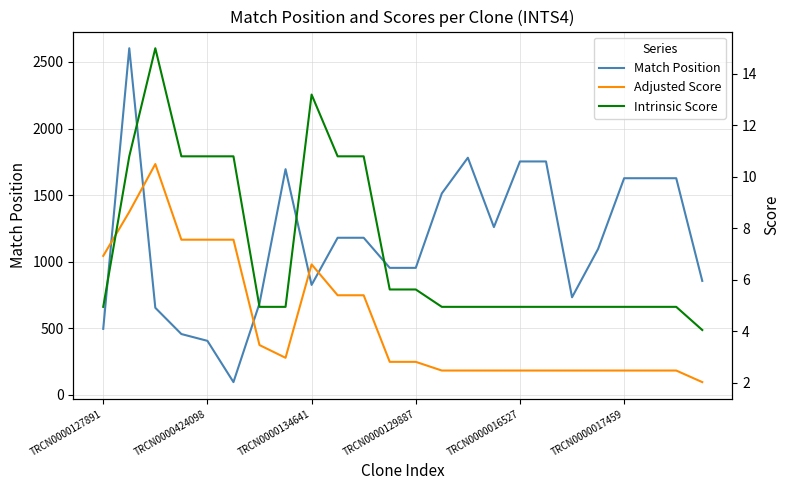

True or false: Adjusted Score and Intrinsic Score intersect in this chart.

True